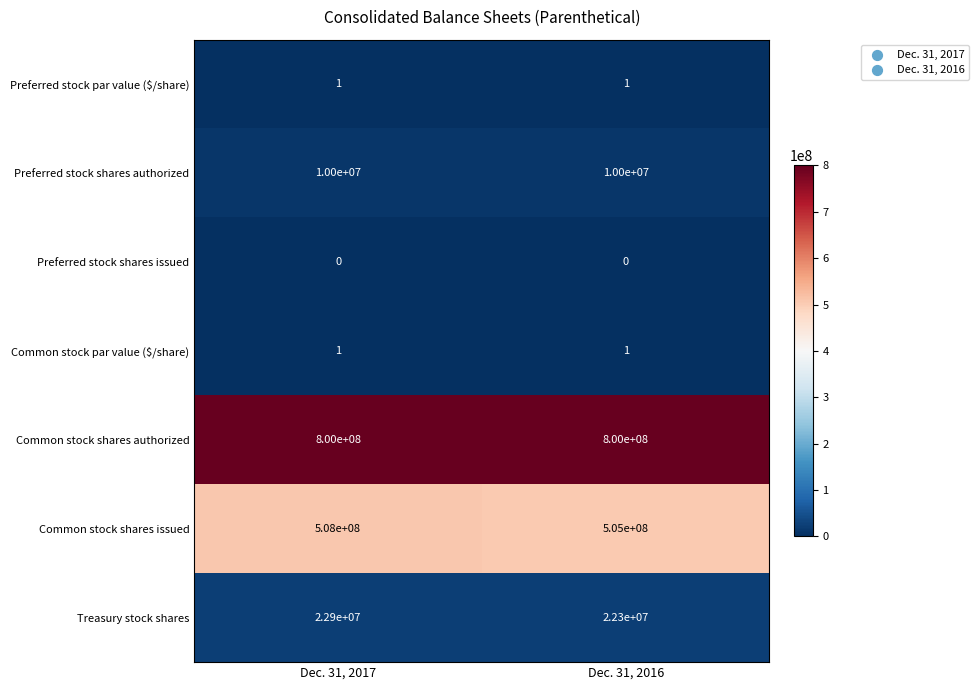

What is the sum of all Common stock shares authorized values?

1600000000